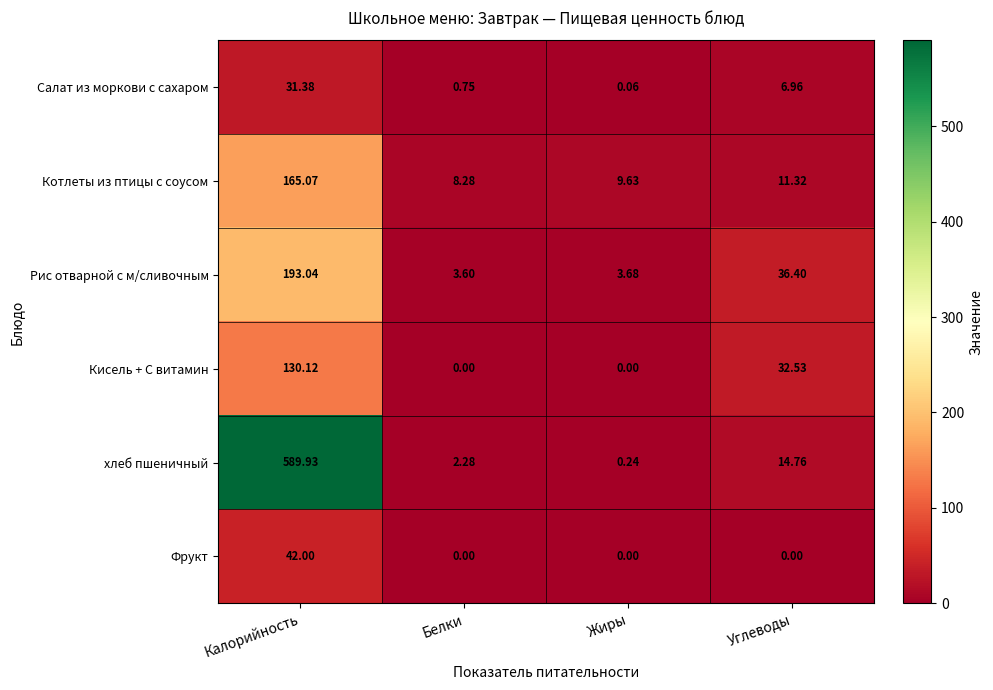

At which label does Фрукт reach its peak?

Калорийность